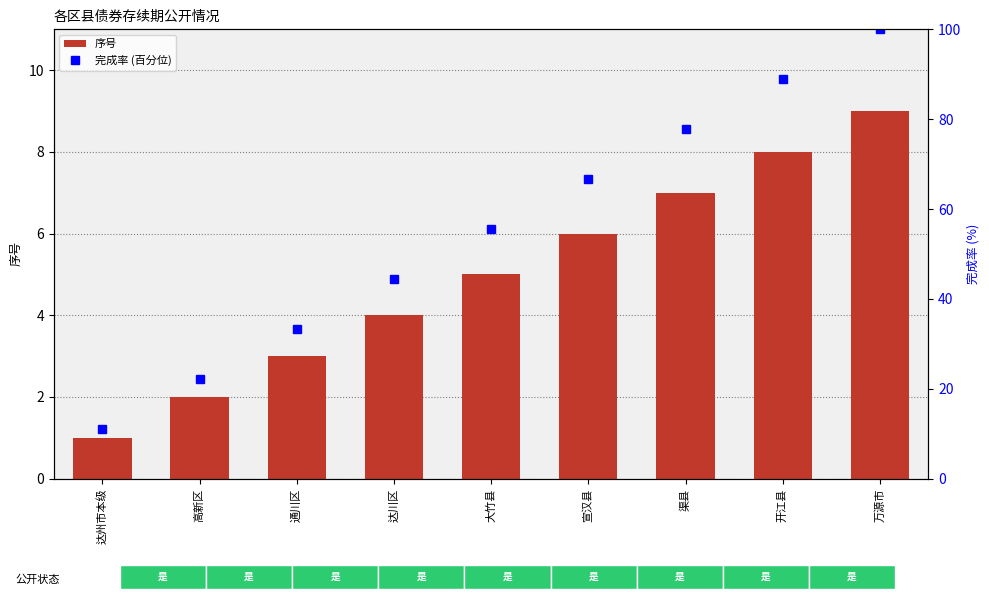

What is the sum of the 序号 values at 开江县 and 大竹县?

13